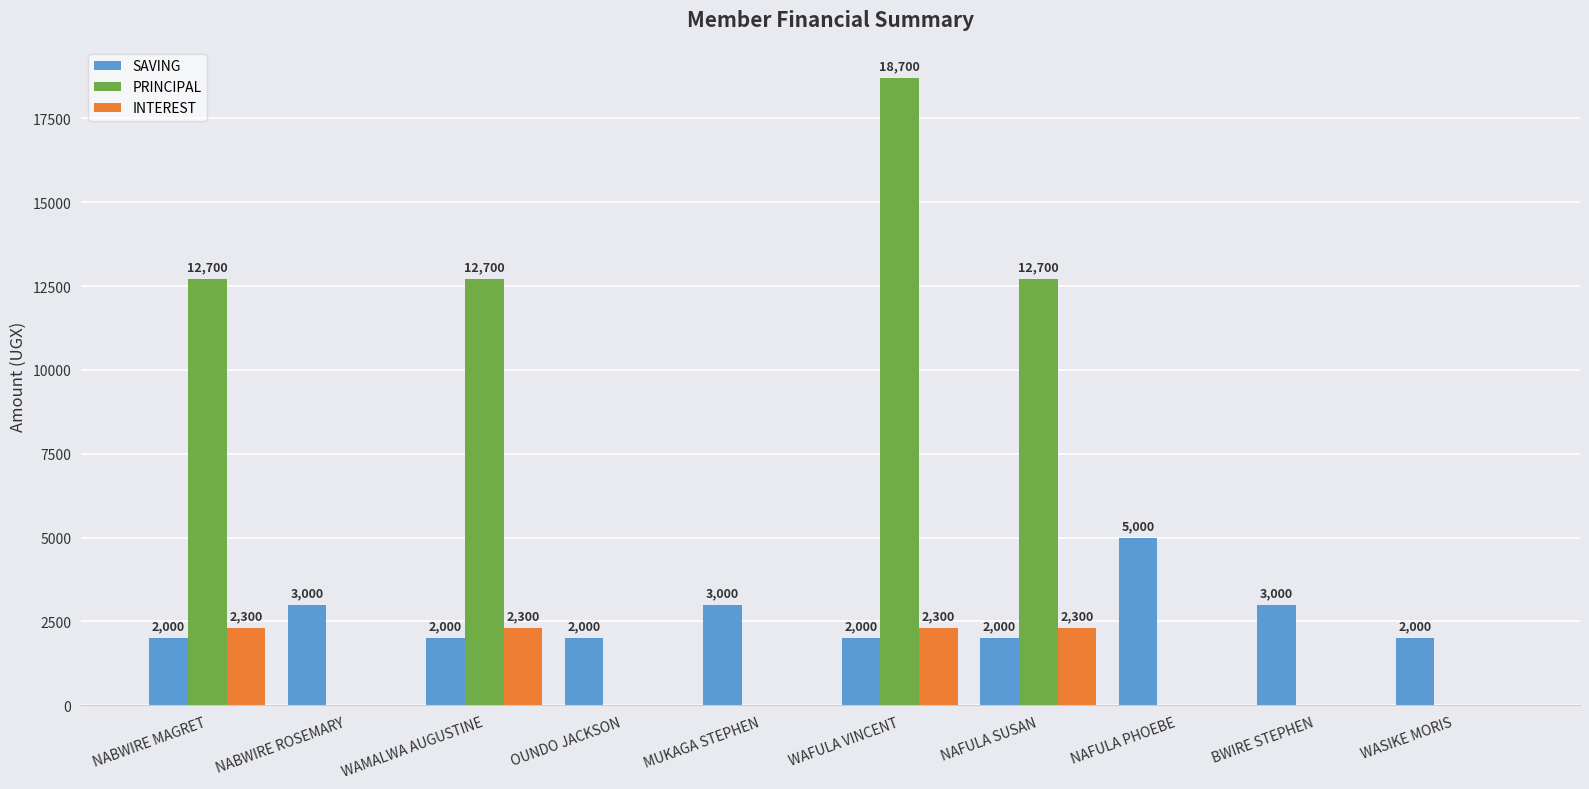

How many PRINCIPAL values are between 0 and 12700?

9